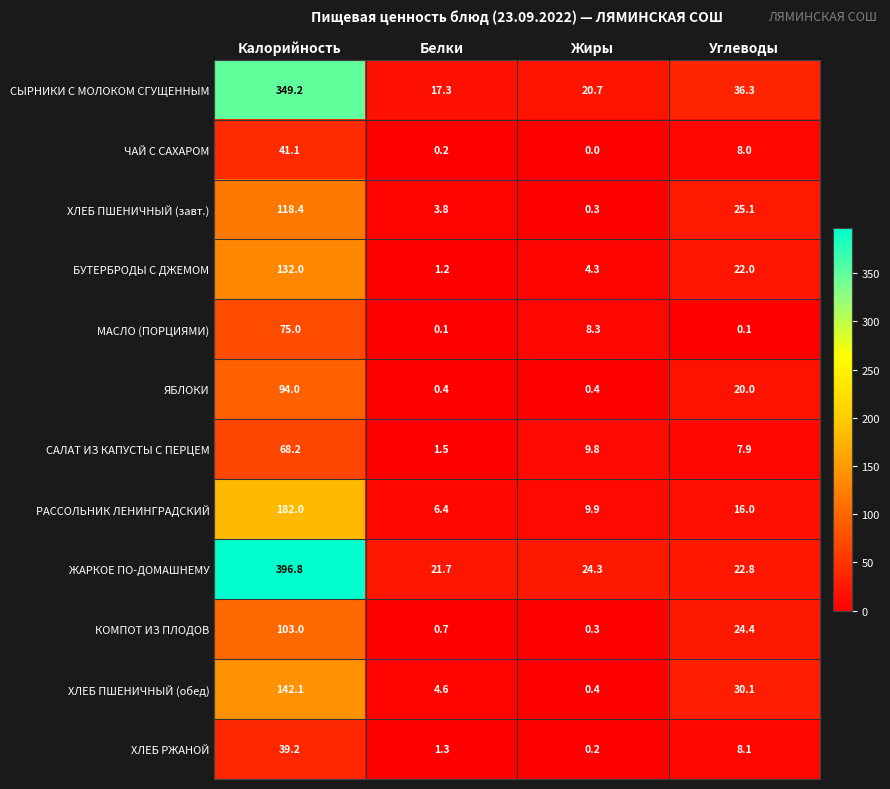

The value of МАСЛО (ПОРЦИЯМИ) at Калорийность is 128.3. True or false?

False